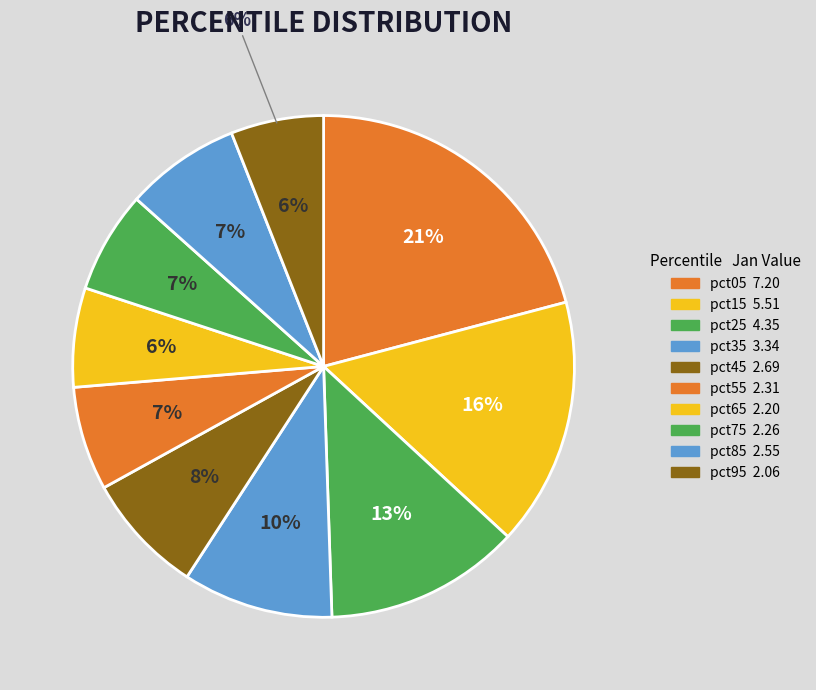

The pct85 slice represents 19% of the pie. True or false?

False